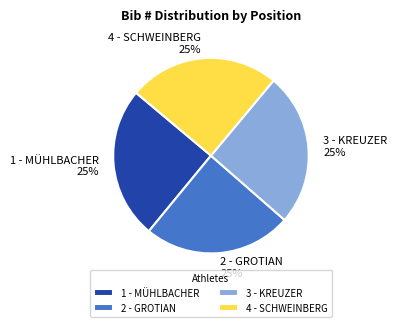

To the nearest percent, what percentage of the pie is 3 - KREUZER?

25%